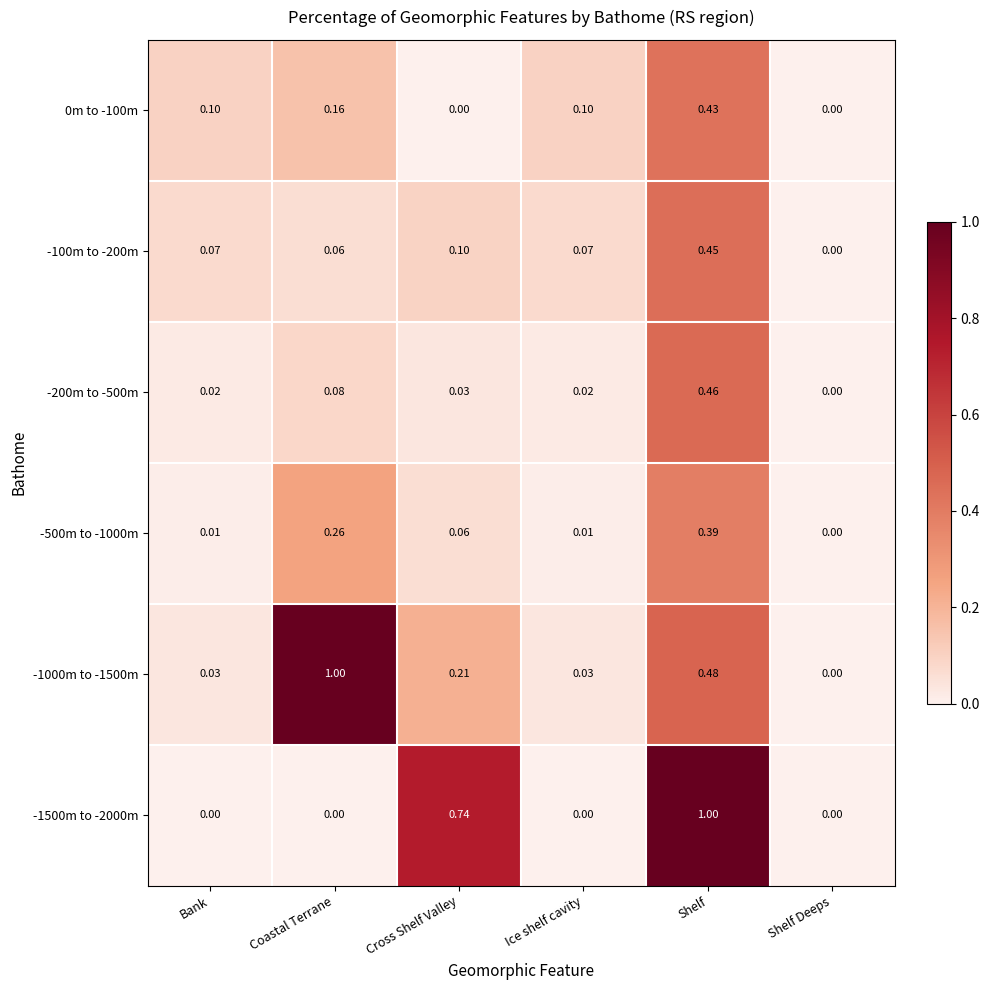

Which category has the lowest value in the -200m to -500m series?

Shelf Deeps